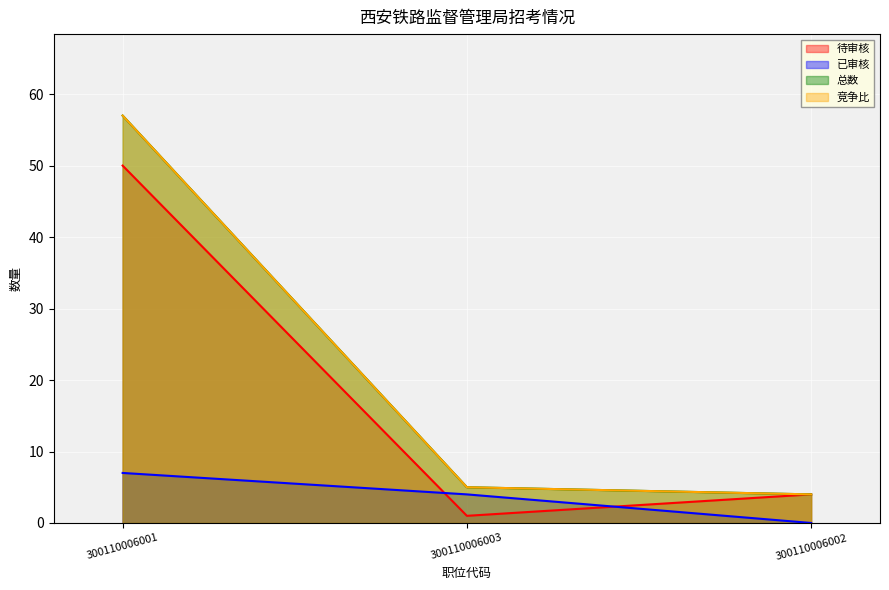

What is the greatest value displayed?

57